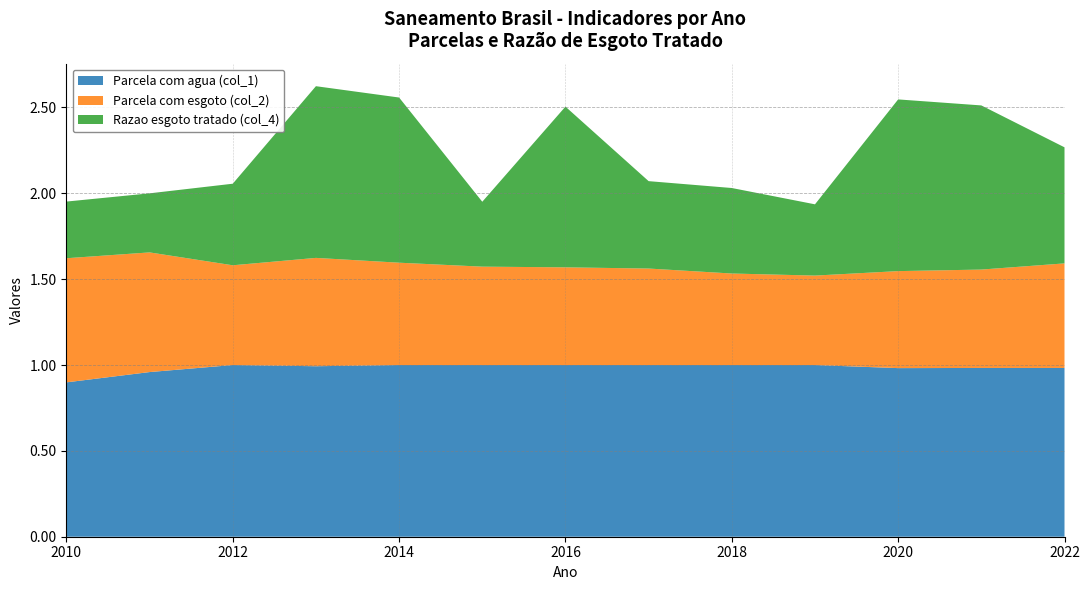

Reading left to right, extract all data points from this chart.

Parcela com agua (col_1): 2010=0.9	2011=1.0	2012=1.0	2013=1.0	2014=1.0	2015=1.0	2016=1.0	2017=1.0	2018=1.0	2019=1.0	2020=1.0	2021=1.0	2022=1.0
Parcela com esgoto (col_2): 2010=0.7	2011=0.7	2012=0.6	2013=0.6	2014=0.6	2015=0.6	2016=0.6	2017=0.6	2018=0.5	2019=0.5	2020=0.6	2021=0.6	2022=0.6
Razao esgoto tratado (col_4): 2010=0.3	2011=0.3	2012=0.5	2013=1.0	2014=1.0	2015=0.4	2016=0.9	2017=0.5	2018=0.5	2019=0.4	2020=1.0	2021=1.0	2022=0.7